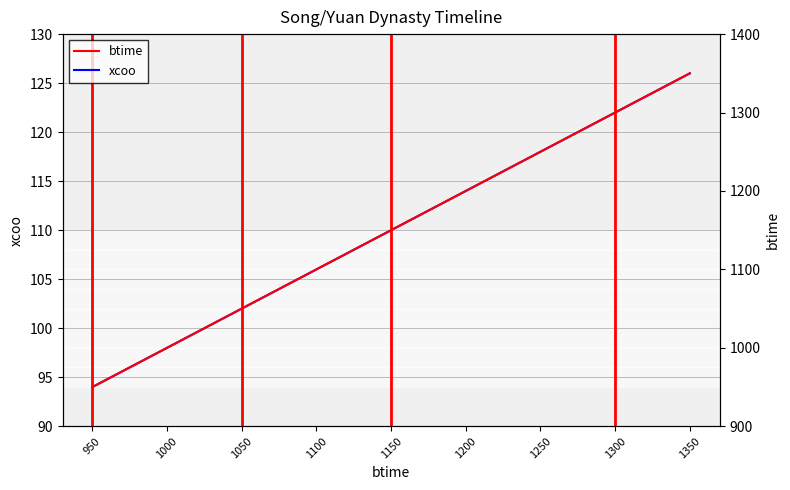

What is the approximate value of xcoo at 1150, to the nearest 10?

110